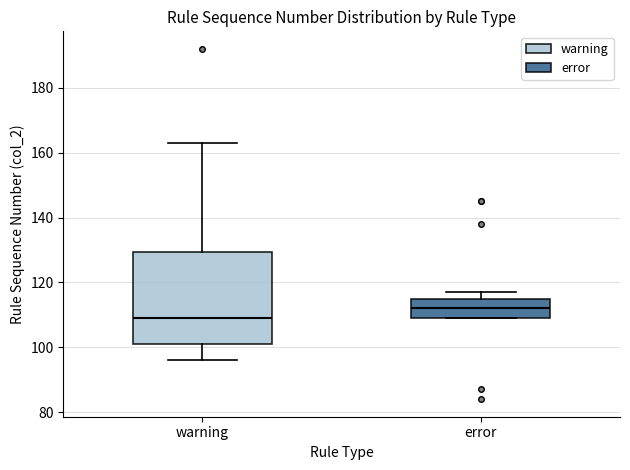

Reading left to right, read every box against the y-axis: the position of its median line, the range the box covers, and the ends of its whiskers. The values are not printed on the chart, so give them approximately, as read against the axis.

warning: median 110, box 102 to 130, whiskers 96 to 164
error: median 112, box 110 to 116, whiskers 110 to 118